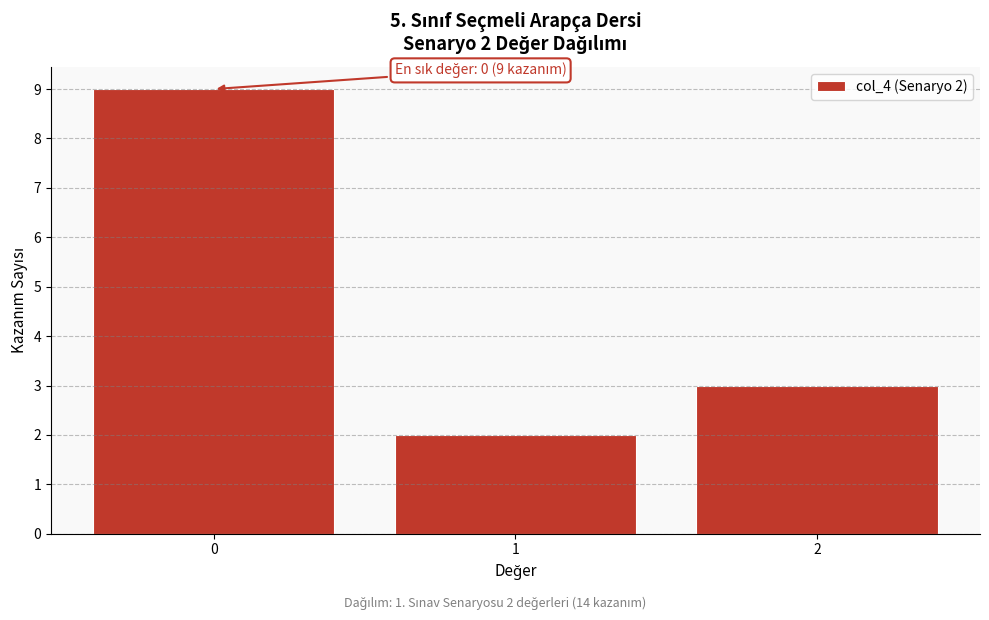

Reading right to left, extract all data points from this chart.

3	2	9